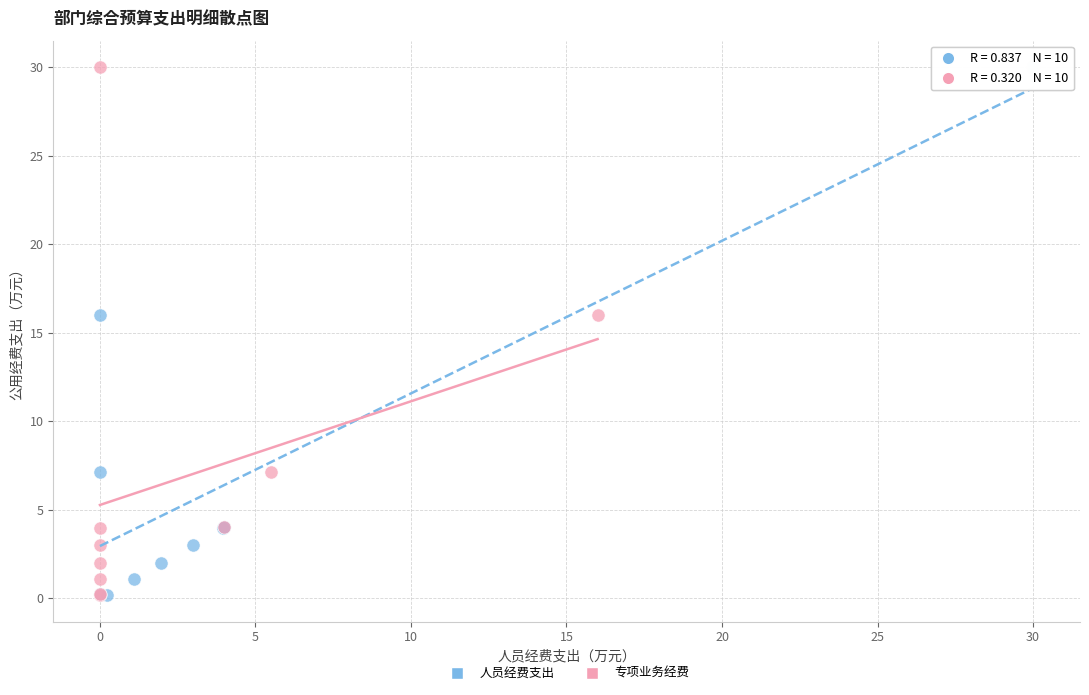

What are all the series names shown in the legend?

人员经费支出, 专项业务经费